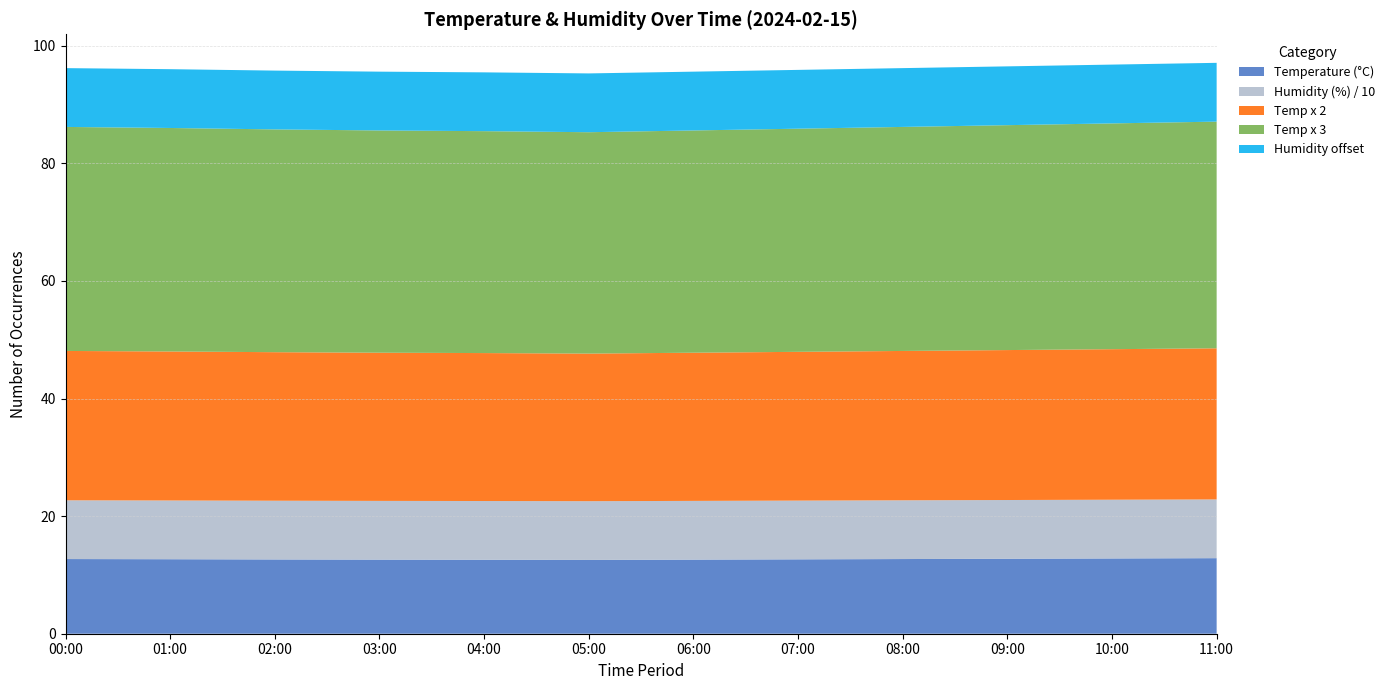

What is the total value across all series at 02:00?

95.8